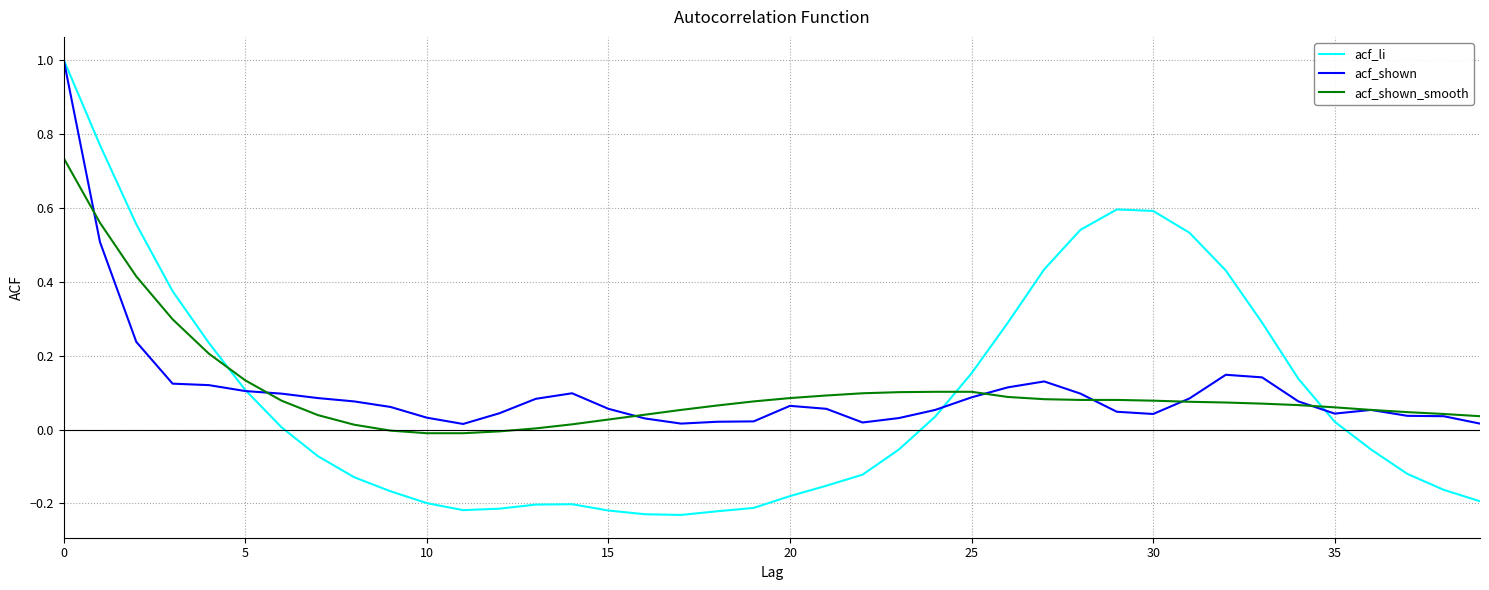

Which series has the largest range (max minus min)?

acf_li